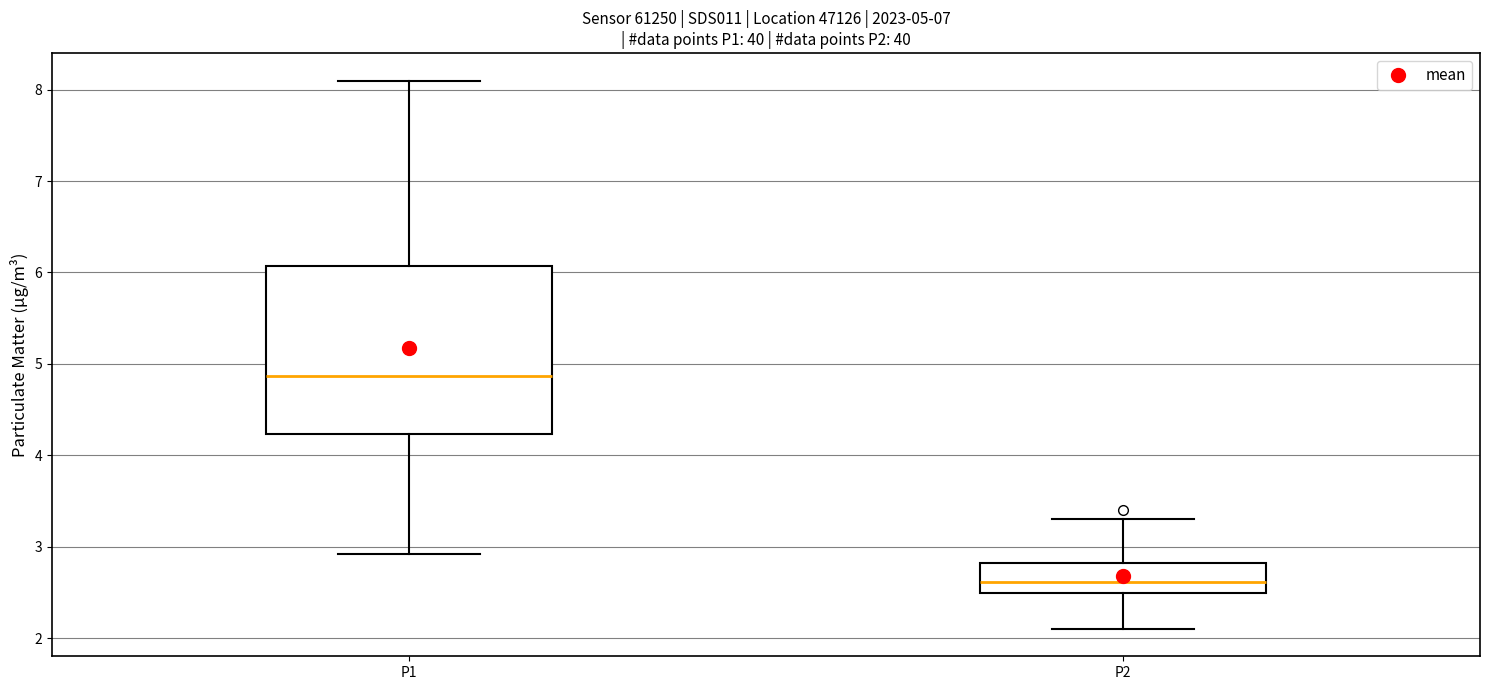

Which box is the tallest, from its lower edge to its upper edge?

P1